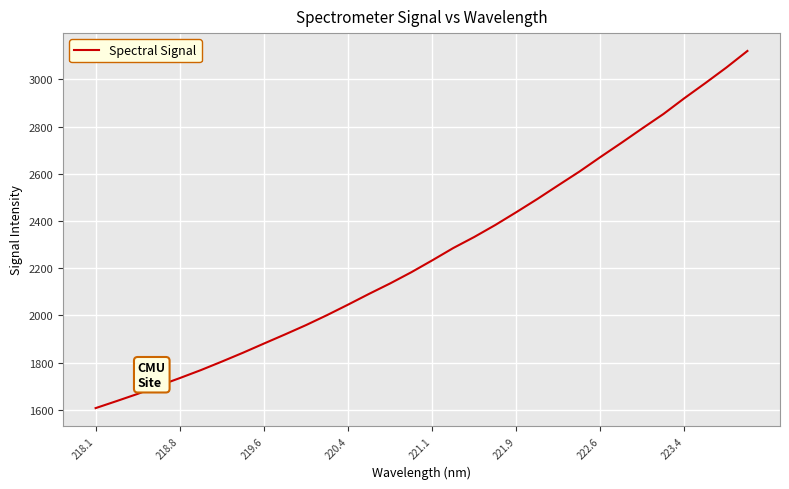

What is the difference between the maximum and minimum values?

1513.0